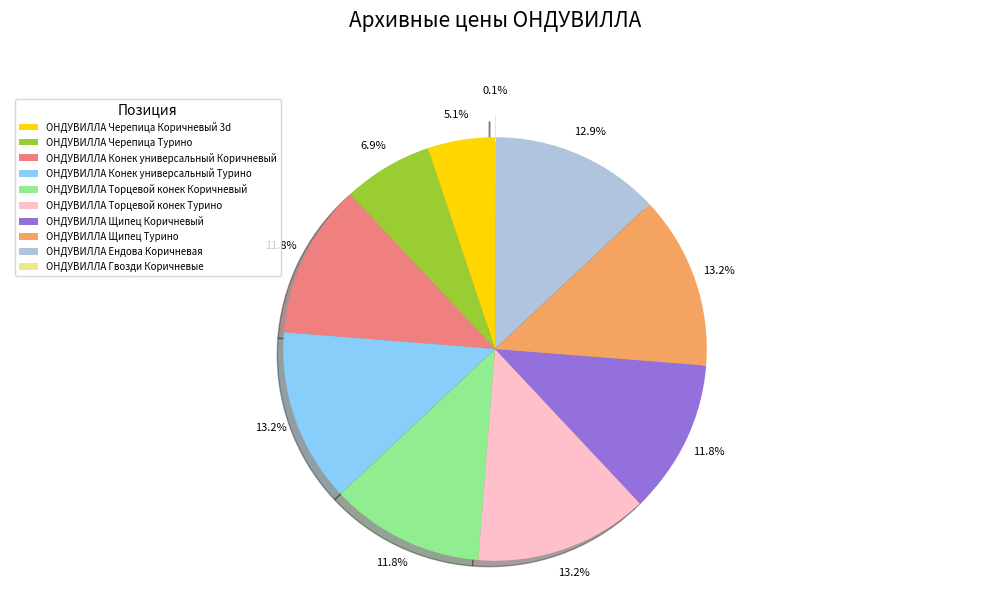

What is the total percentage of ОНДУВИЛЛА Торцевой конек Турино and ОНДУВИЛЛА Щипец Коричневый?

25.0%